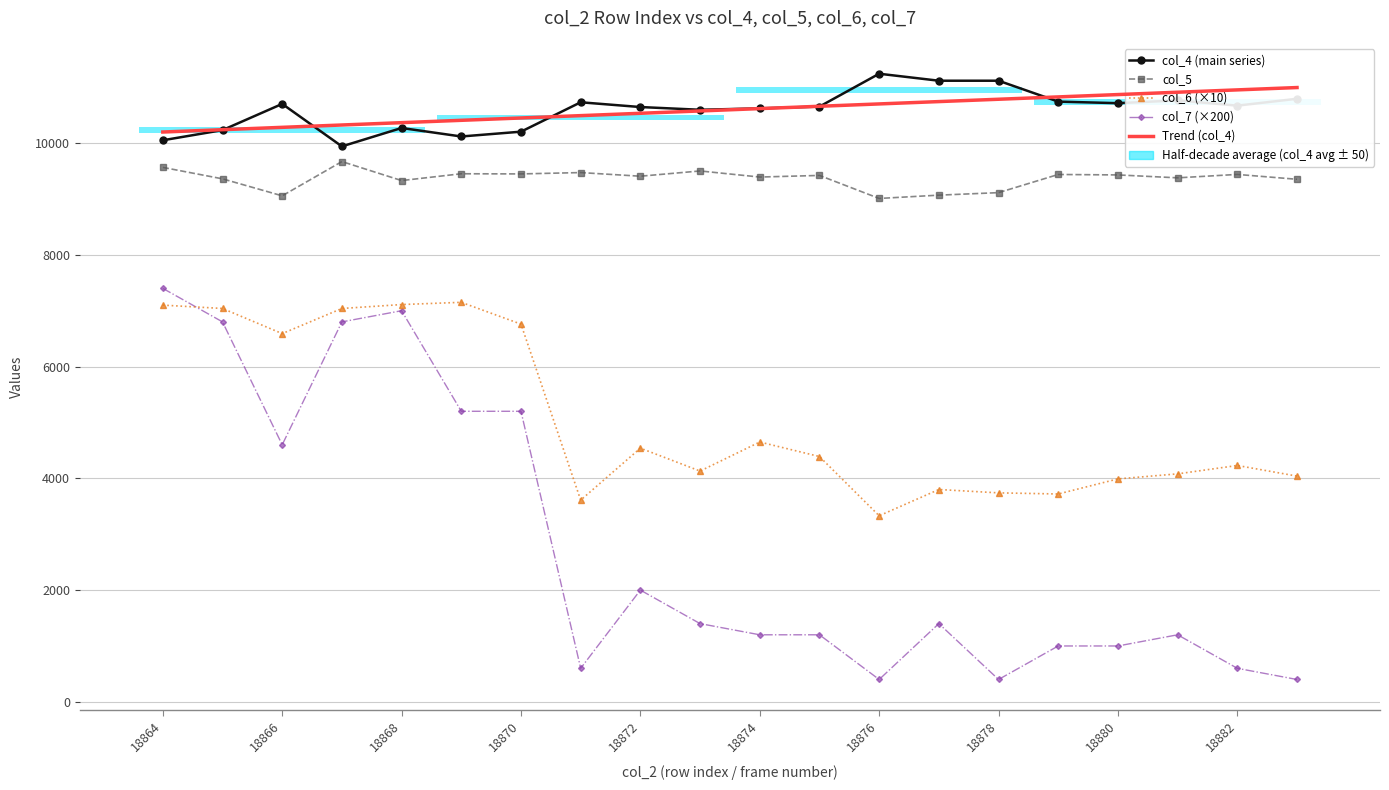

What is the sum of the col_5 values at 18875 and 18872?

18828